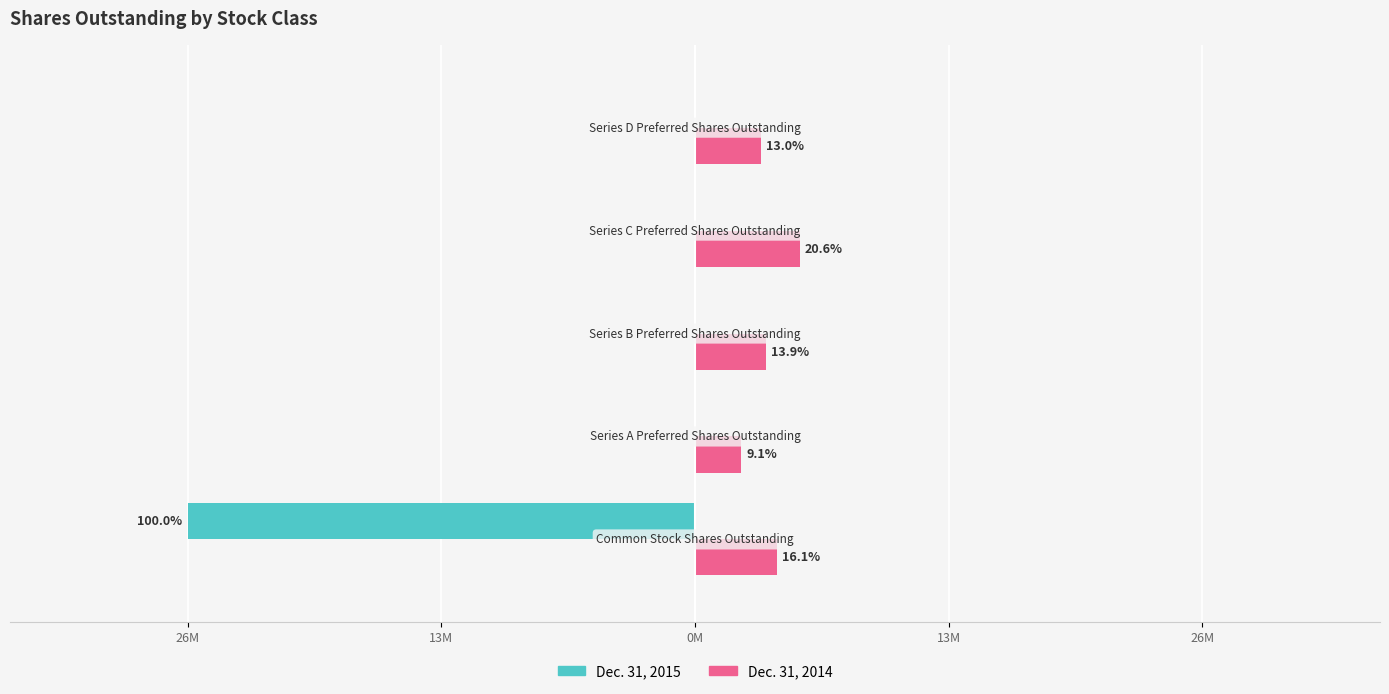

What are all the series names shown in the legend?

Dec. 31, 2015, Dec. 31, 2014